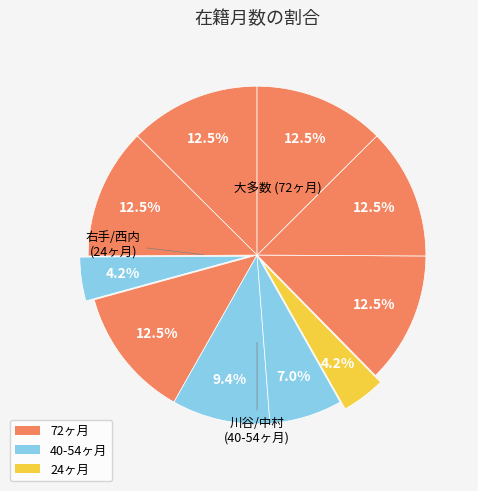

How many segments does this pie chart have?

10